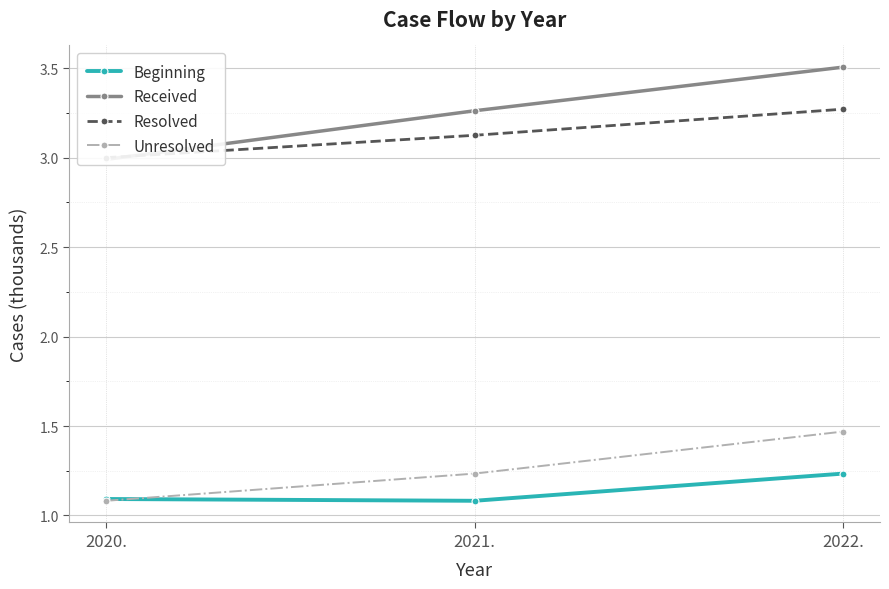

What is the total value across all series at 2020.?

8.2